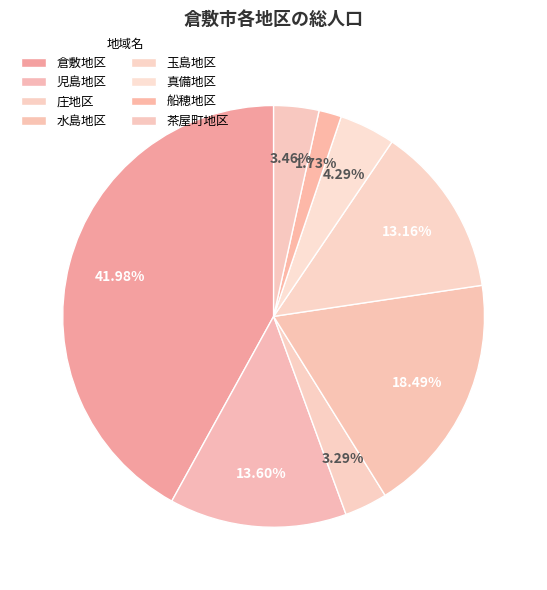

What is the change in value from 倉敷地区 to 庄地区?

-184140